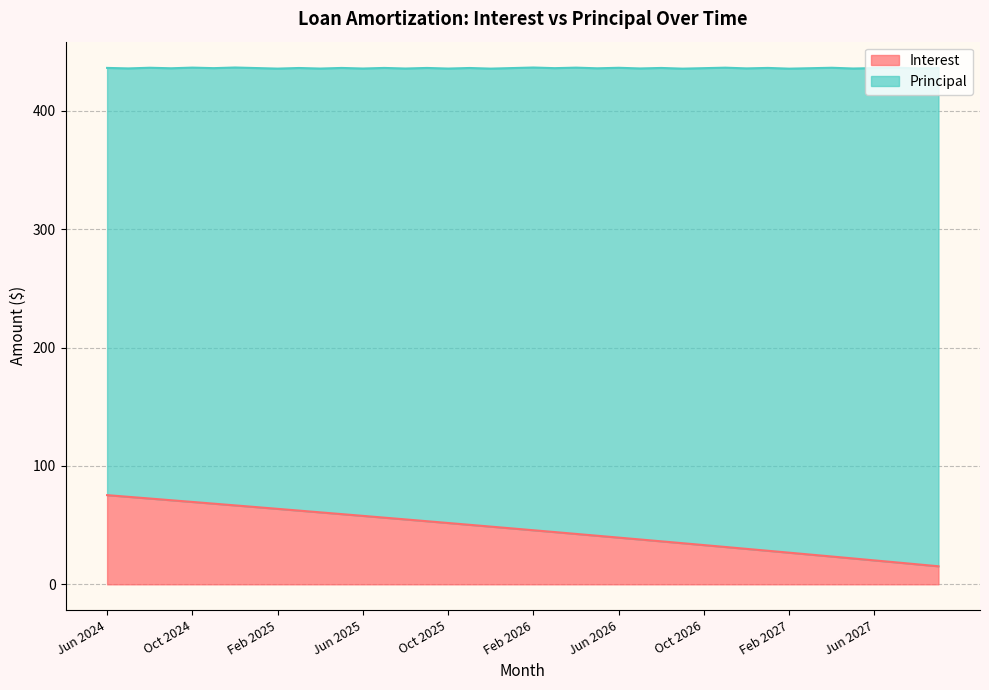

Does the chart display data point markers on the line(s)?

No